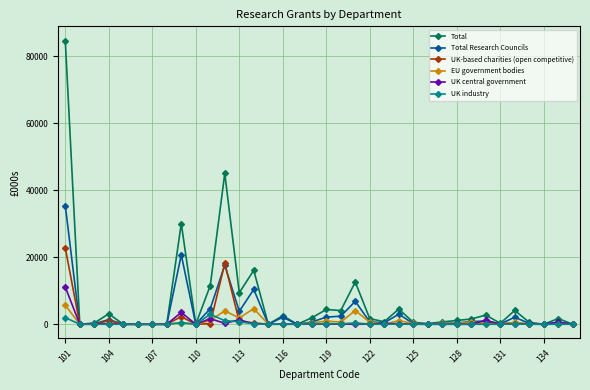

True or false: UK industry has more than 1 points higher than both neighbors.

True